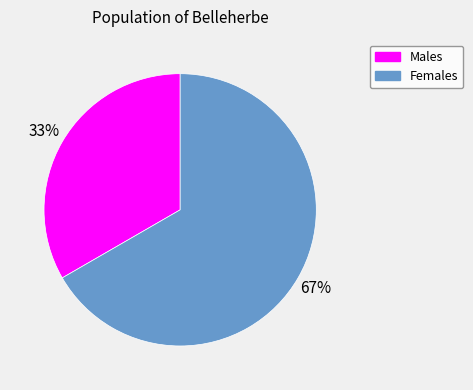

To the nearest percent, what is the average slice percentage?

50%